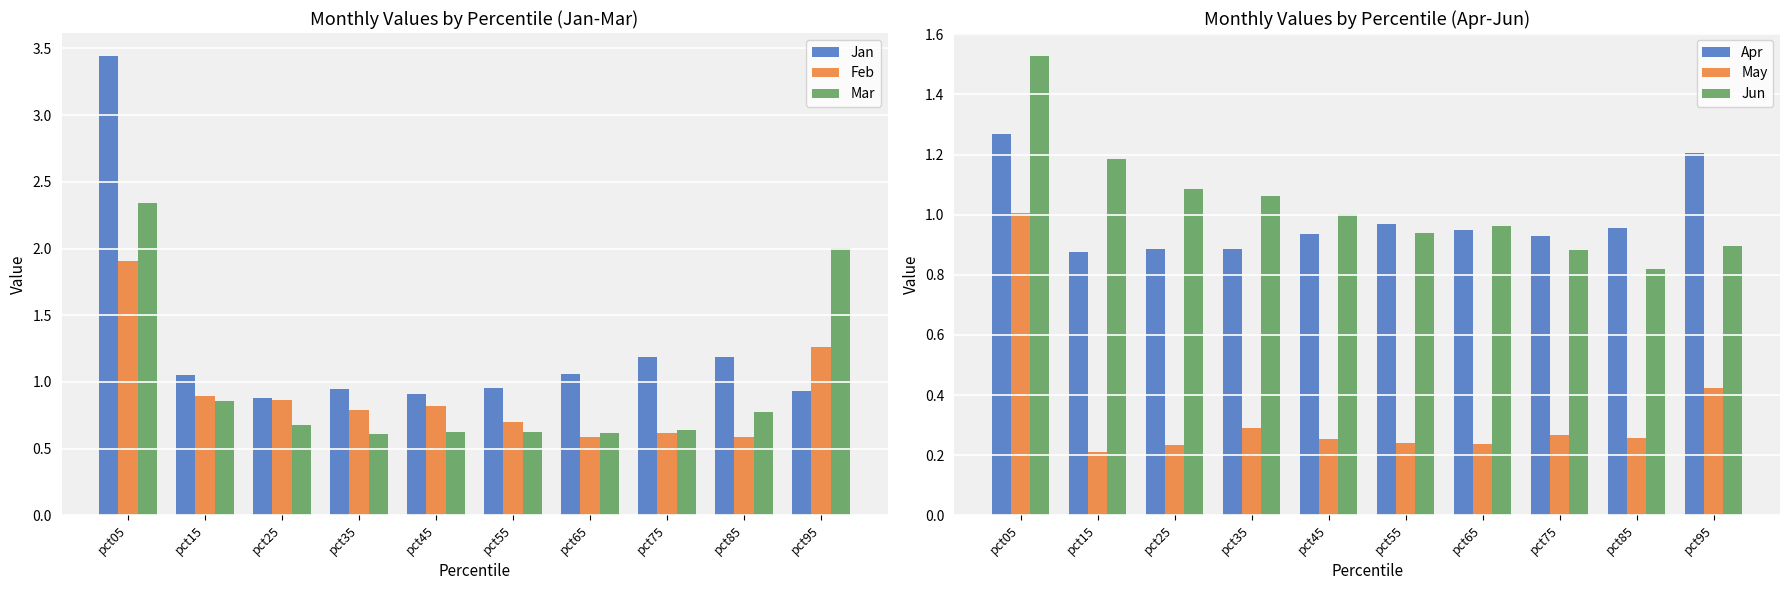

Reading right to left, what are all the values shown in this chart?

Jan: 0.9	1.2	1.2	1.1	1.0	0.9	0.9	0.9	1.1	3.4
Feb: 1.3	0.6	0.6	0.6	0.7	0.8	0.8	0.9	0.9	1.9
Mar: 2.0	0.8	0.6	0.6	0.6	0.6	0.6	0.7	0.9	2.3
Apr: 1.2	1.0	0.9	0.9	1.0	0.9	0.9	0.9	0.9	1.3
May: 0.4	0.3	0.3	0.2	0.2	0.3	0.3	0.2	0.2	1.0
Jun: 0.9	0.8	0.9	1.0	0.9	1.0	1.1	1.1	1.2	1.5